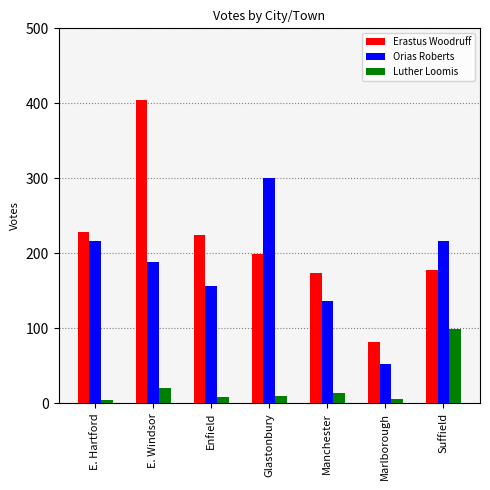

What is the difference between the maximum and minimum values in the Orias Roberts series?

248